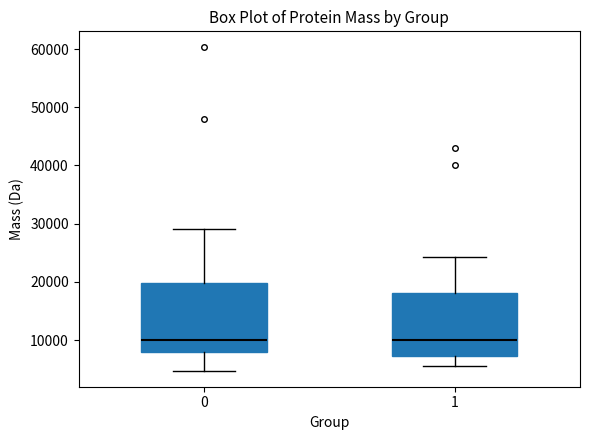

Where does the upper whisker of the box at x = 1 end on the y-axis? The values are not printed on the chart, so give them approximately, as read against the axis.

24000